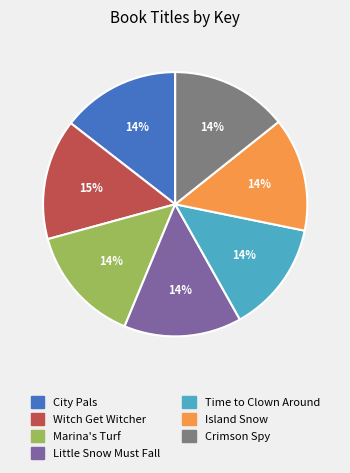

What percentage is the Little Snow Must Fall slice, to the nearest percent?

14%